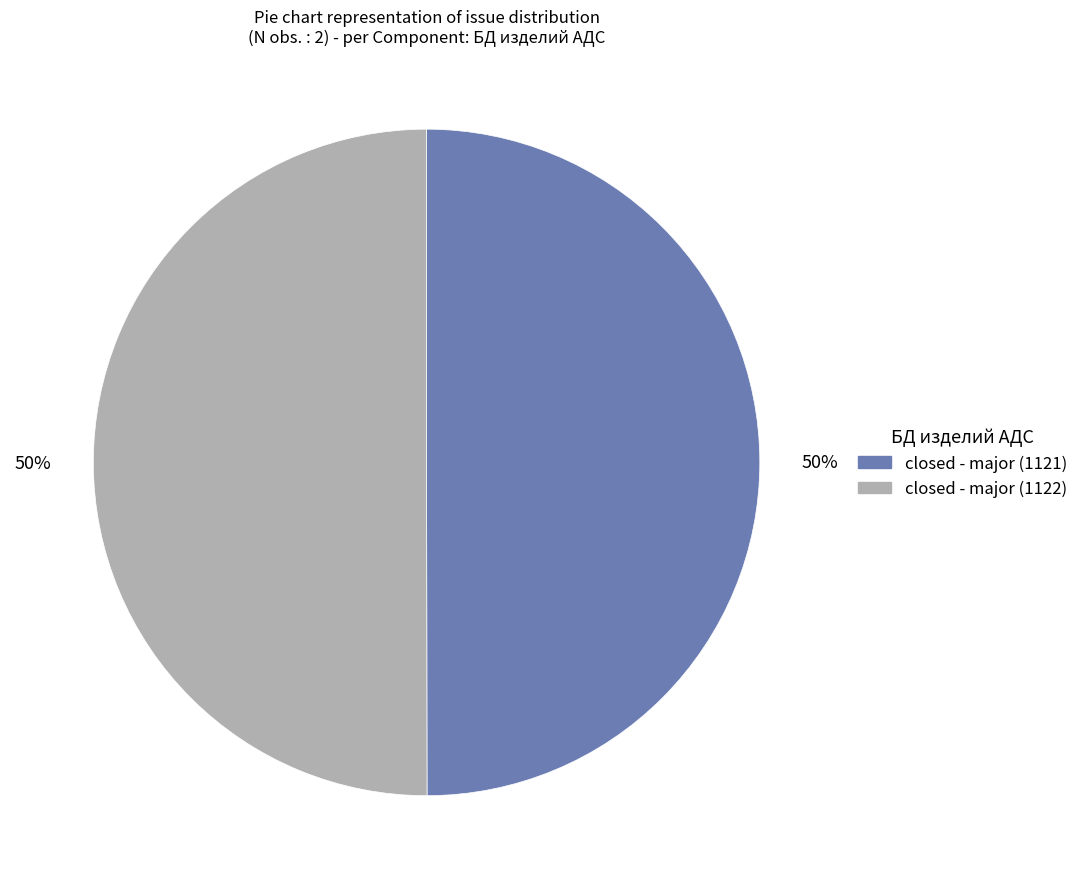

To the nearest percent, what portion does closed - major (1121) represent?

50%